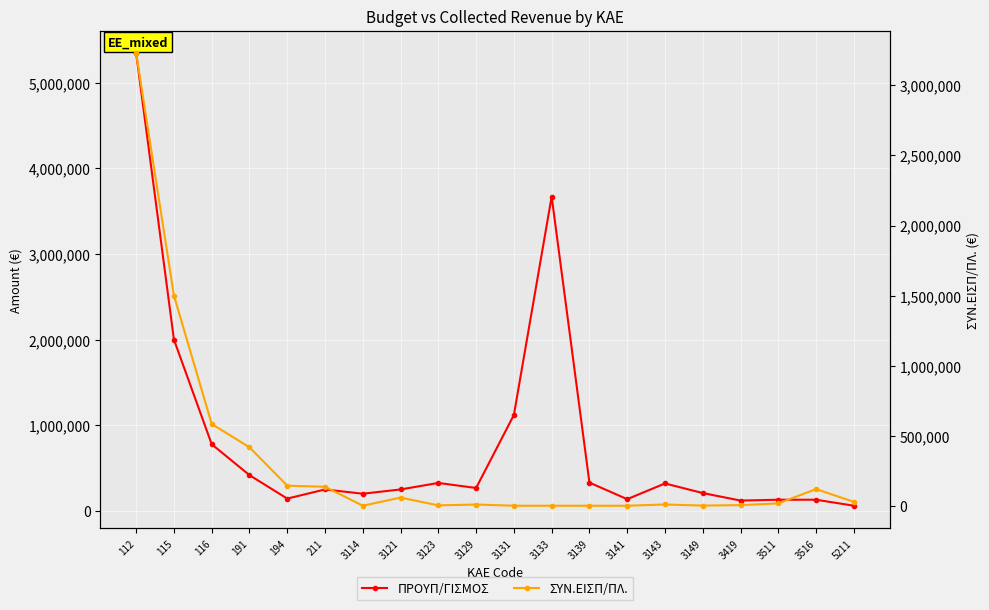

True or false: ΠΡΟΥΠ/ΓΙΣΜΟΣ and ΣΥΝ.ΕΙΣΠ/ΠΛ. intersect in this chart.

False